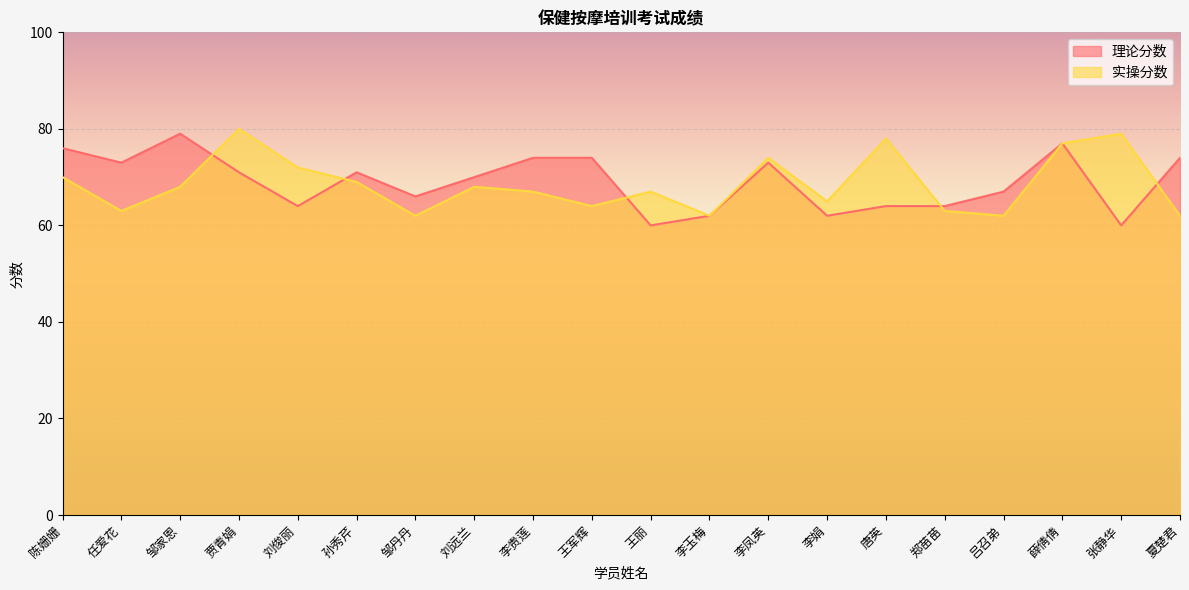

What is the sum of the 实操分数 values at 邹丹丹 and 刘远兰?

130